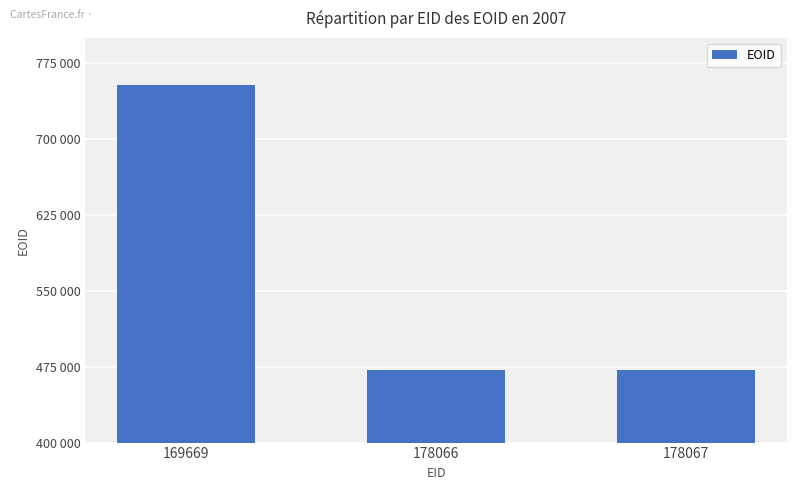

What is the sum of the values at 169669 and 178066?

1224474